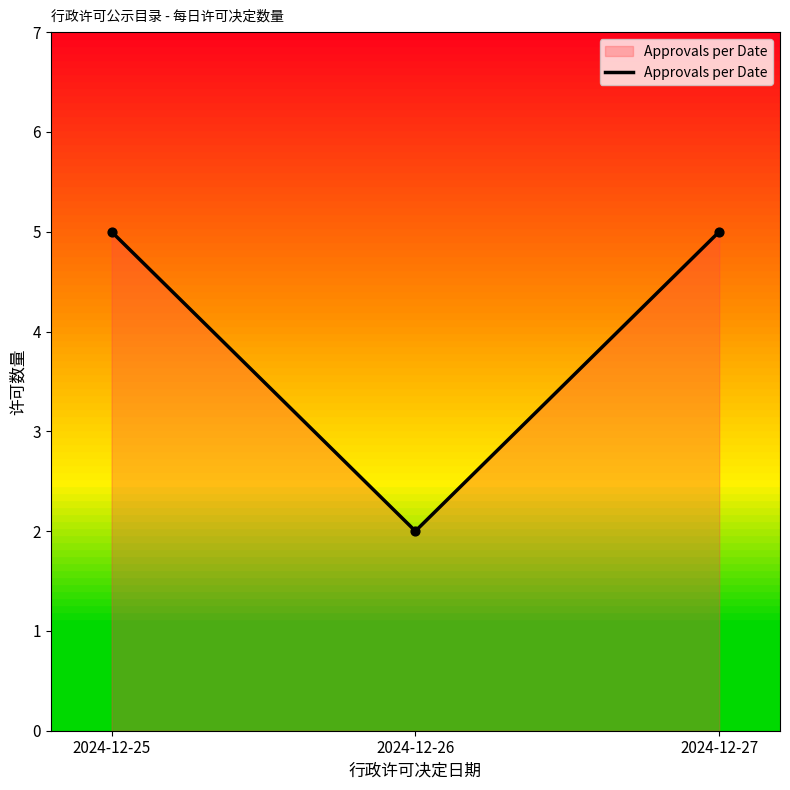

Between 2024-12-27 and 2024-12-26, which is larger?

2024-12-27